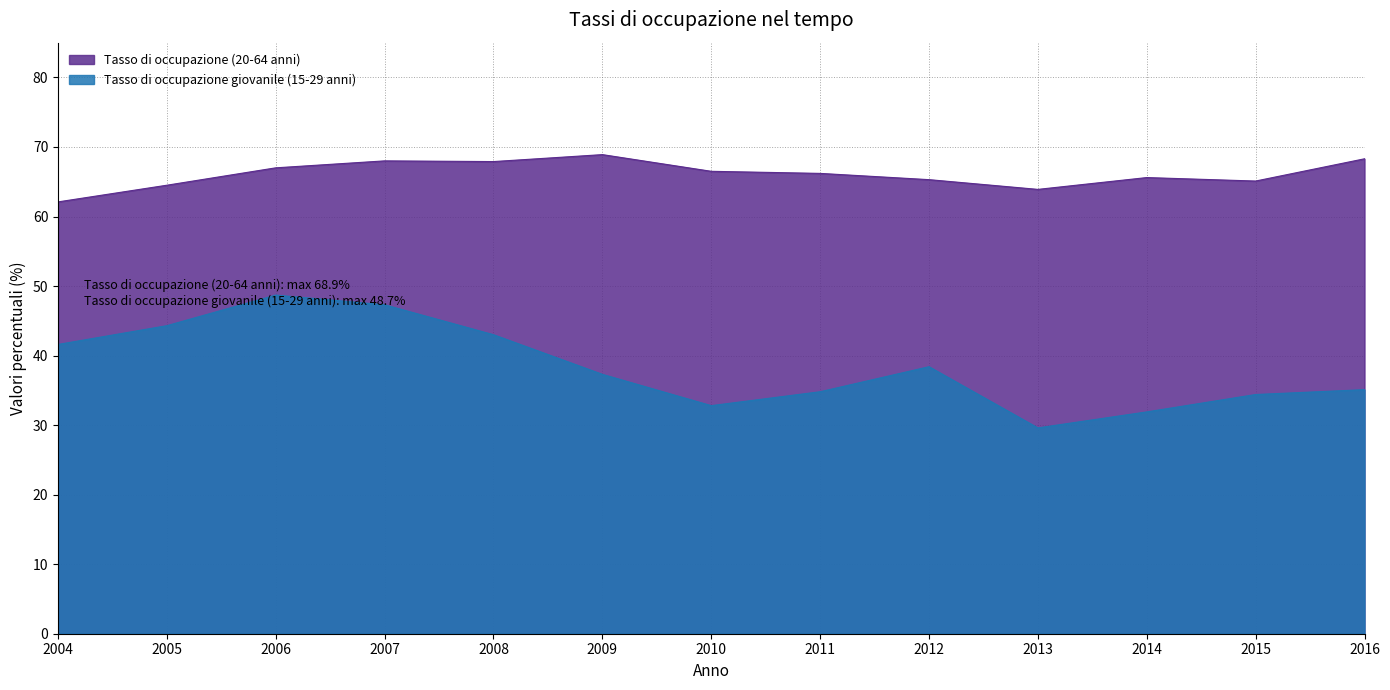

Reading left to right, transcribe all the data shown in this chart.

Tasso di occupazione (20-64 anni): 62.1	64.5	67.0	68.0	67.9	68.9	66.5	66.2	65.3	63.9	65.6	65.1	68.3
Tasso di occupazione giovanile (15-29 anni): 41.6	44.3	48.7	47.3	43.0	37.3	32.8	34.8	38.4	29.6	31.9	34.4	35.1